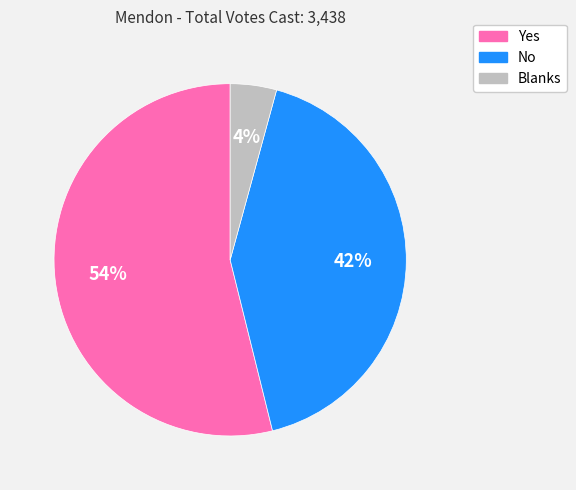

Between Yes and No, which is larger?

Yes